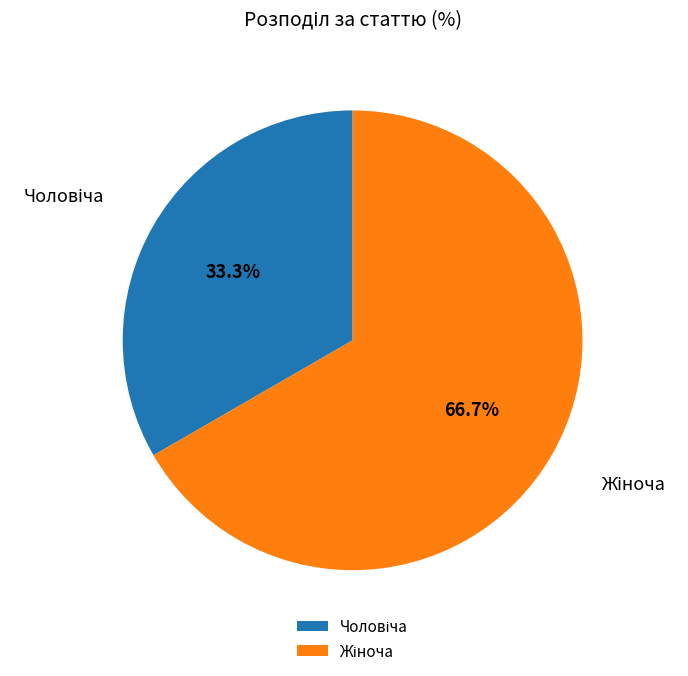

Is there any slice that represents more than half of the pie?

Yes